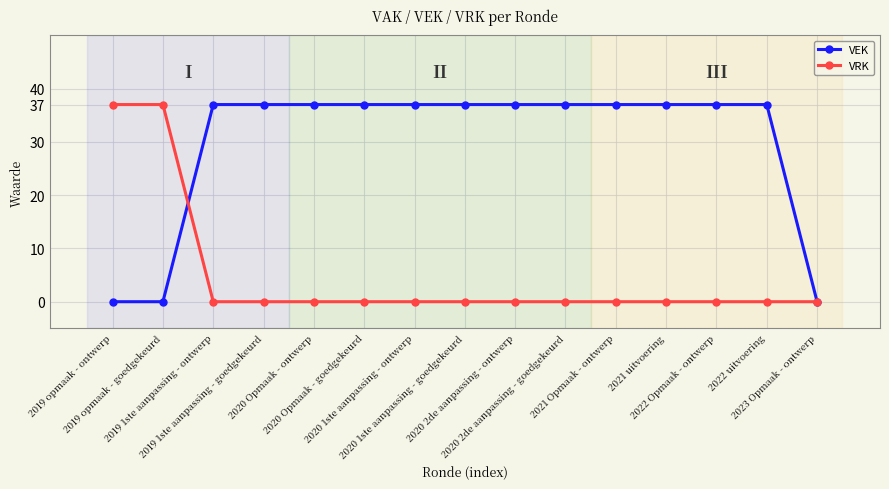

Reading left to right, extract all data points from this chart.

VEK: 0	0	37	37	37	37	37	37	37	37	37	37	37	37	0
VRK: 37	37	0	0	0	0	0	0	0	0	0	0	0	0	0